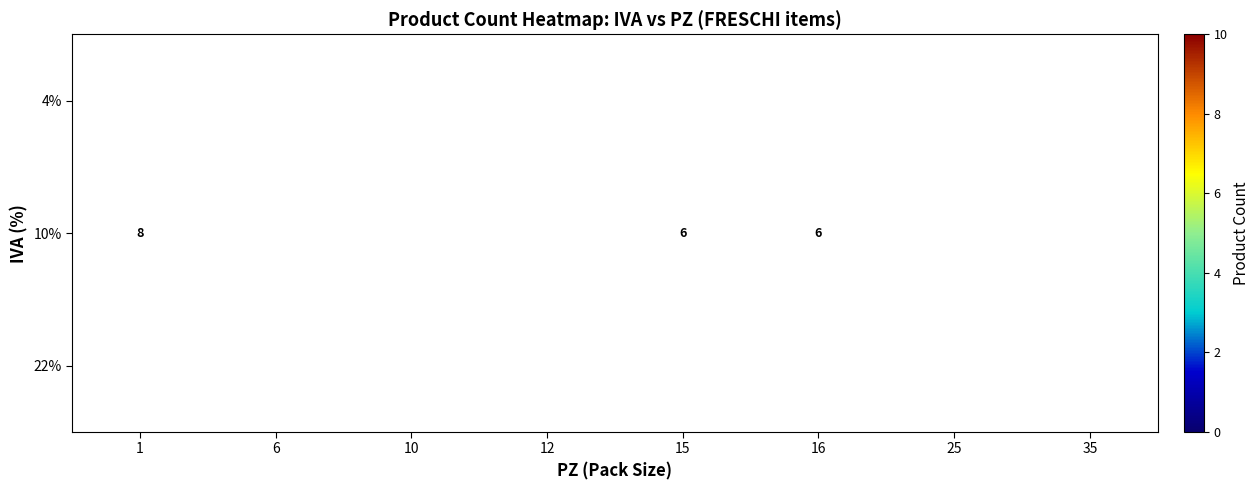

How many categories are shown in the chart?

8